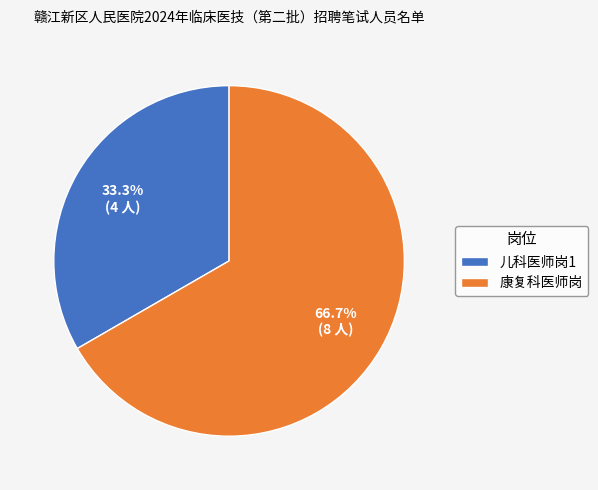

To the nearest percent, what is the average slice percentage?

50%